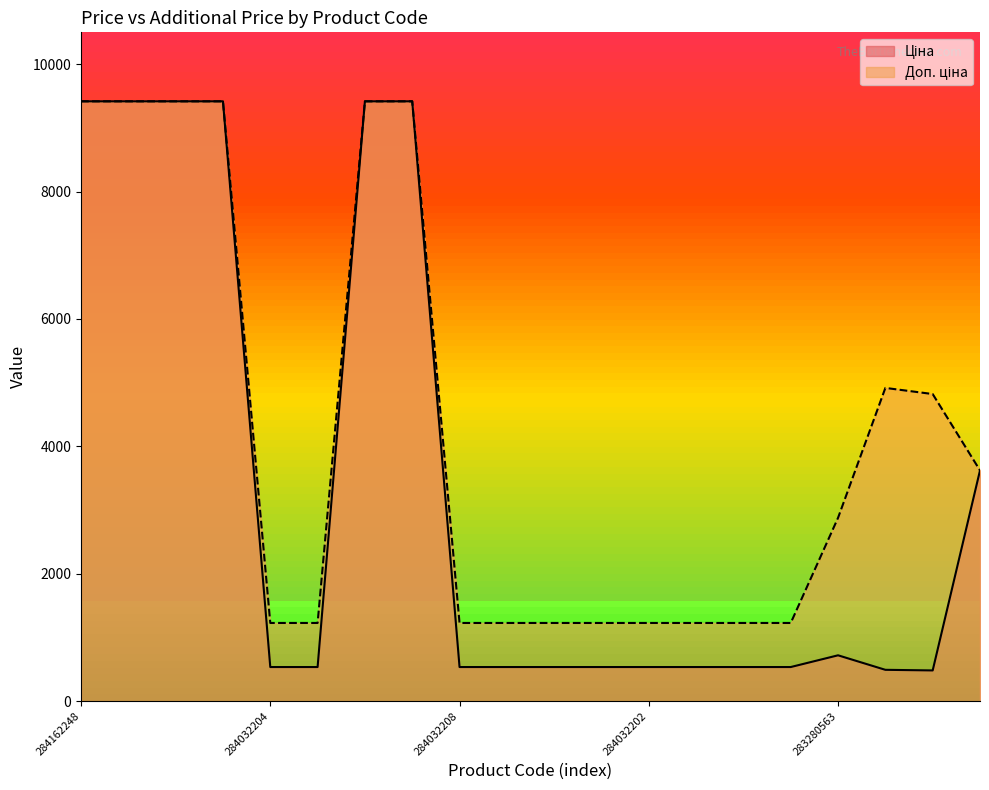

What position from the left is 284032202?

13